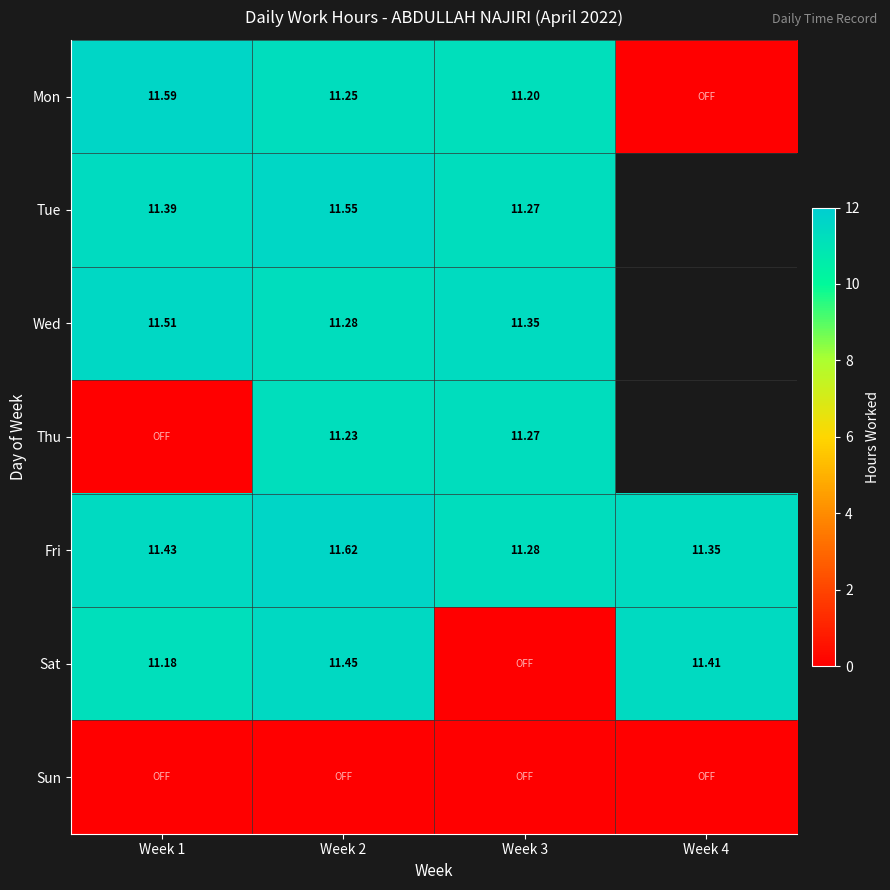

Is the value of Wed at Week 4 greater than the value of Sat at Week 4?

No